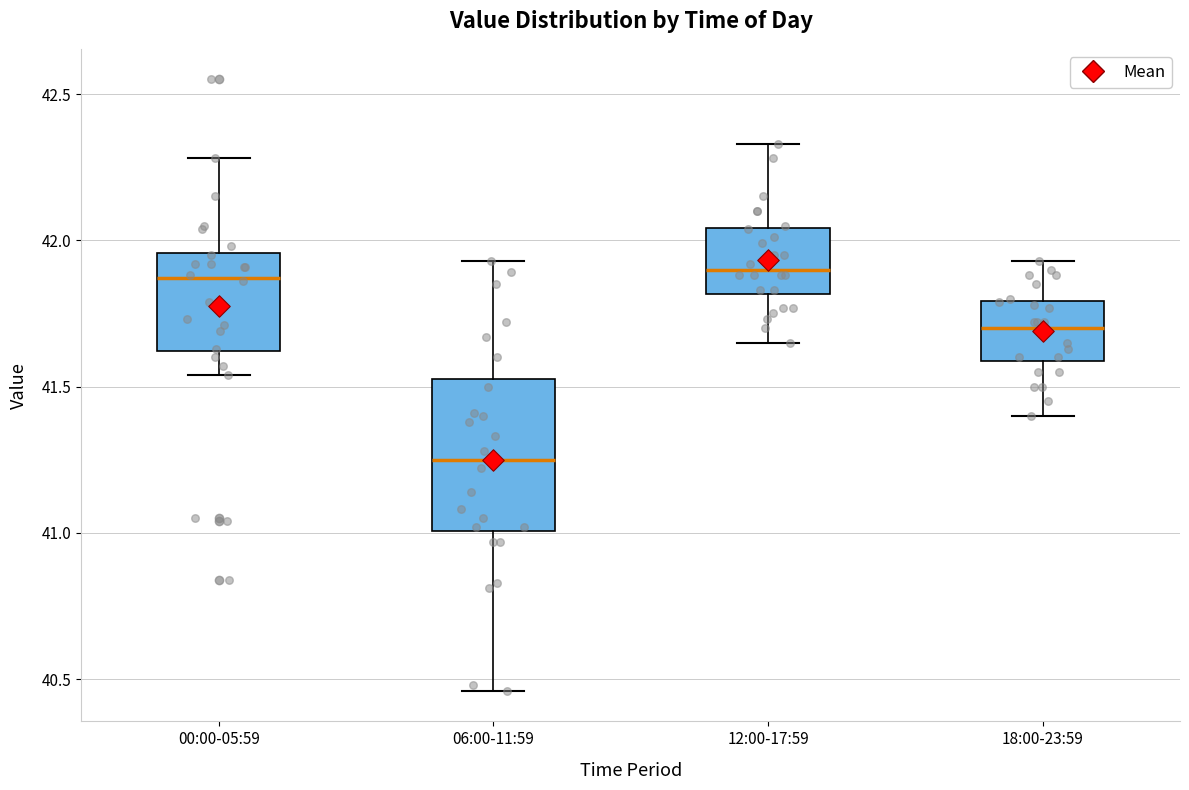

Where is the lower edge of the box for 18:00-23:59 on the y-axis? The values are not printed on the chart, so give them approximately, as read against the axis.

41.60